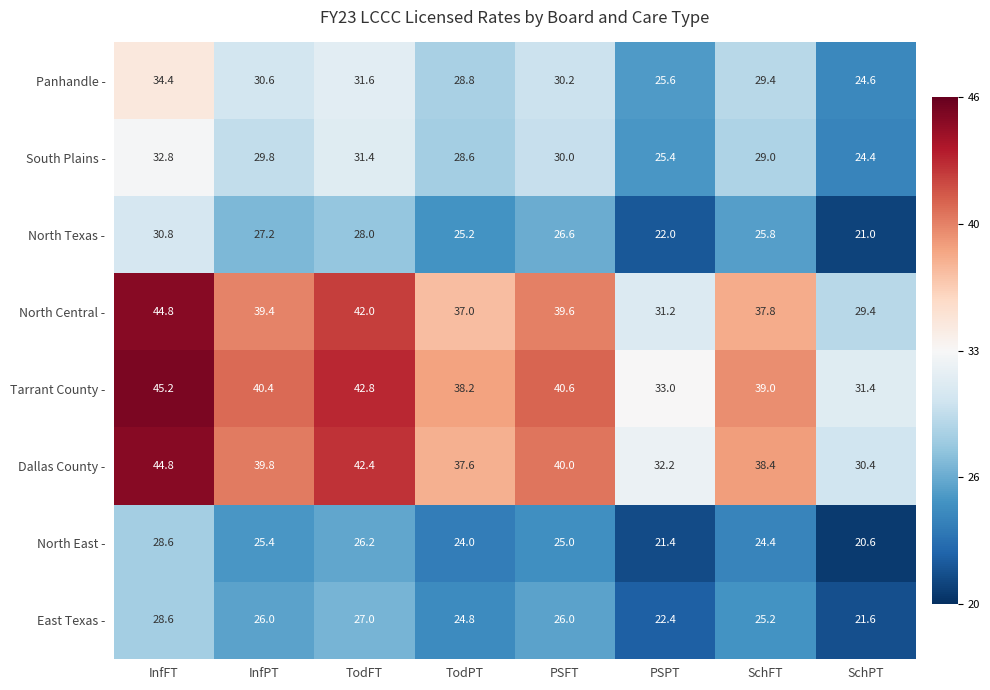

How many series are shown in this chart?

8